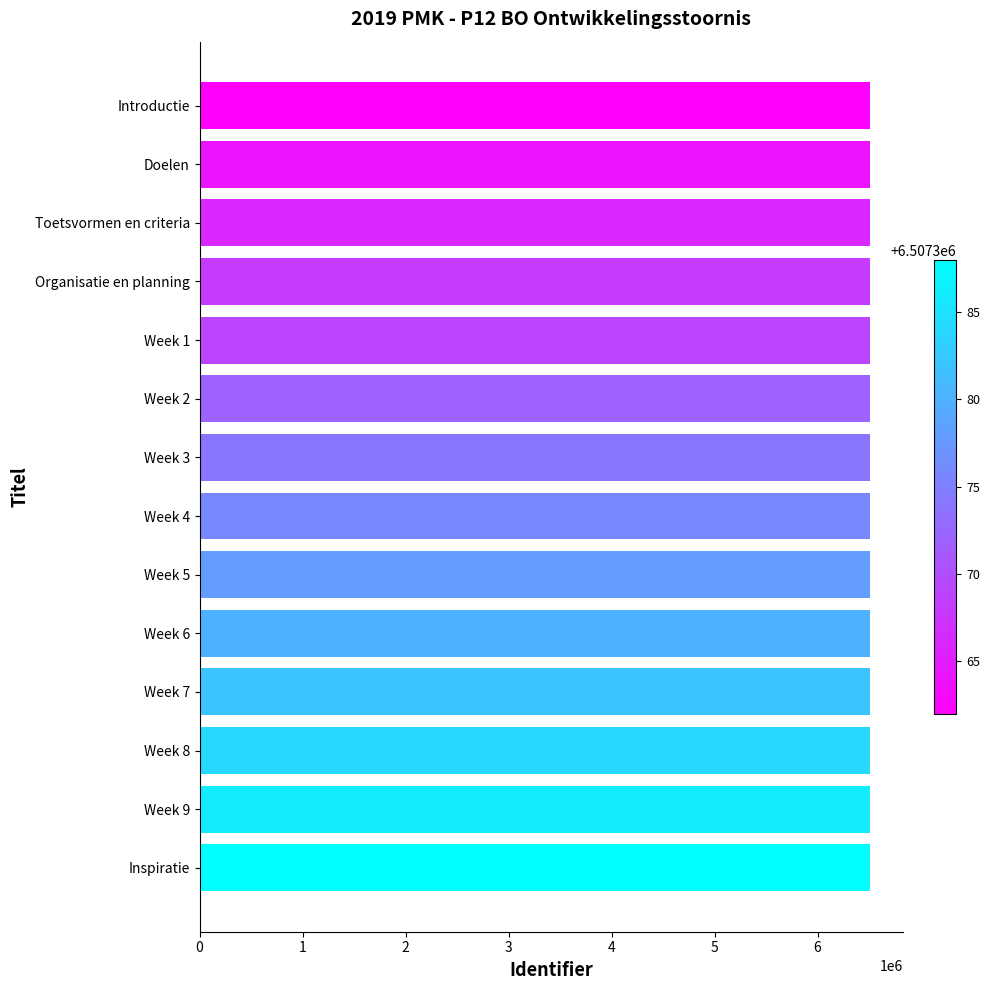

Approximately how many times larger is the value at Week 1 compared to Doelen?

1.0